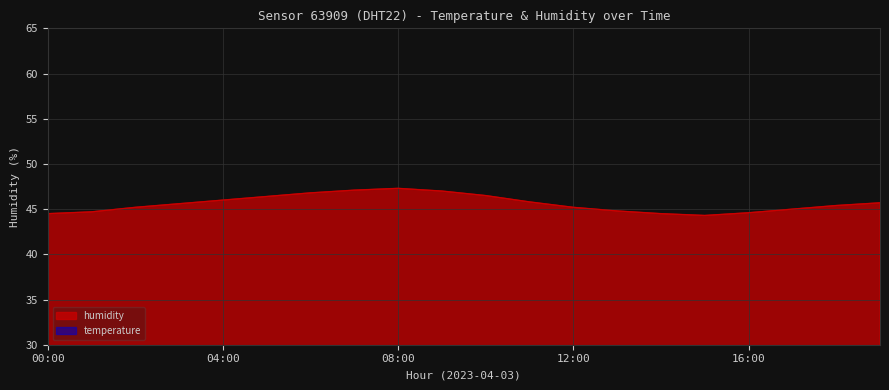

In temperature, how many points are higher than both neighbors (excluding endpoints)?

1